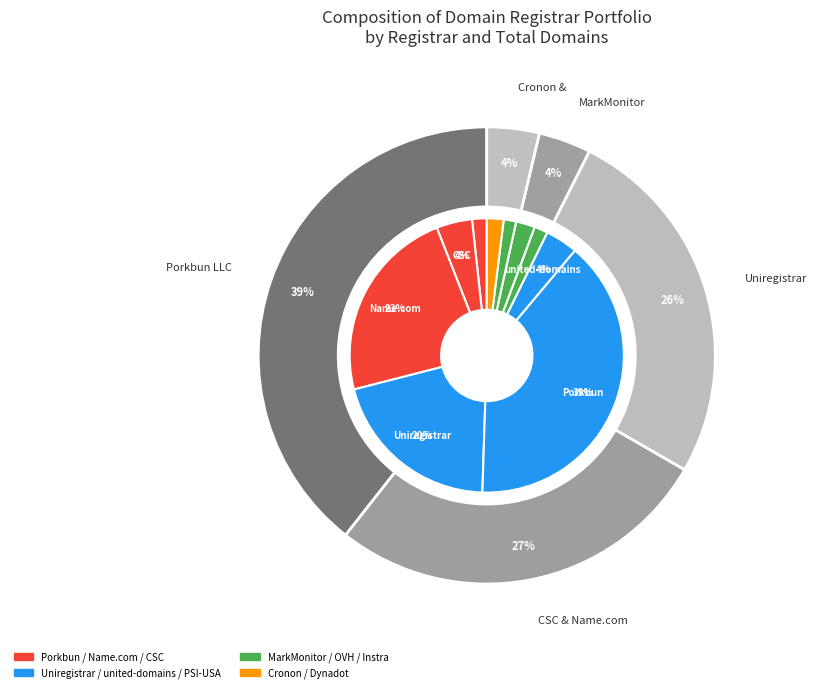

Count the number of slices in the pie.

10